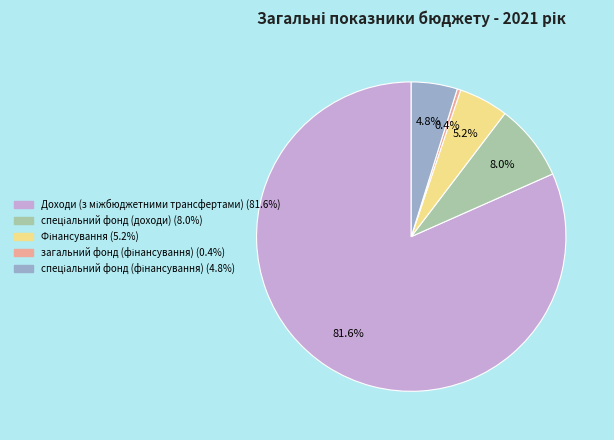

Is there a majority slice in this chart?

Yes